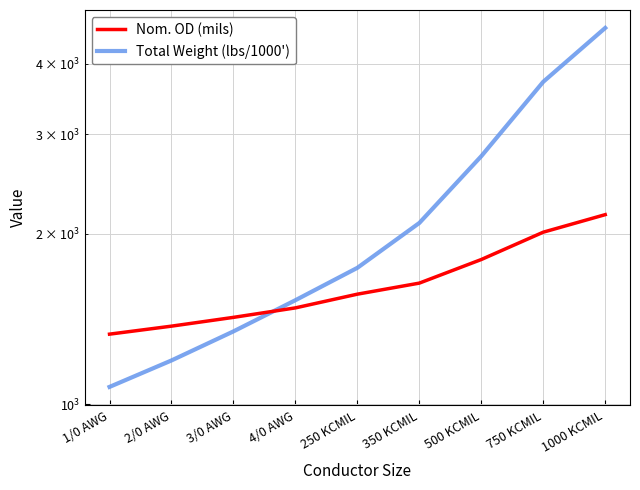

What position from the left is 750 KCMIL?

8